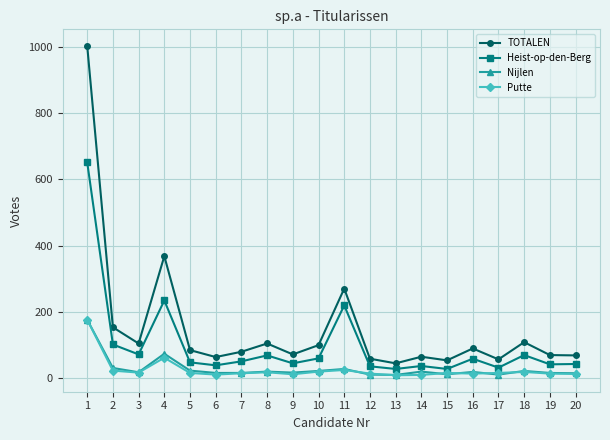

At which category does Heist-op-den-Berg reach its first local valley?

3